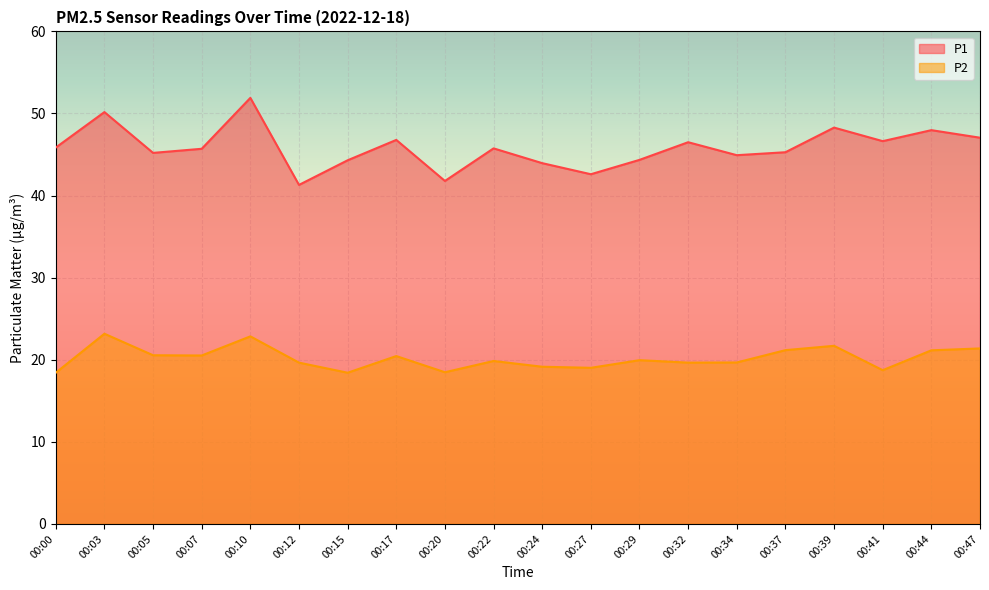

True or false: P2 and P1 intersect in this chart.

False